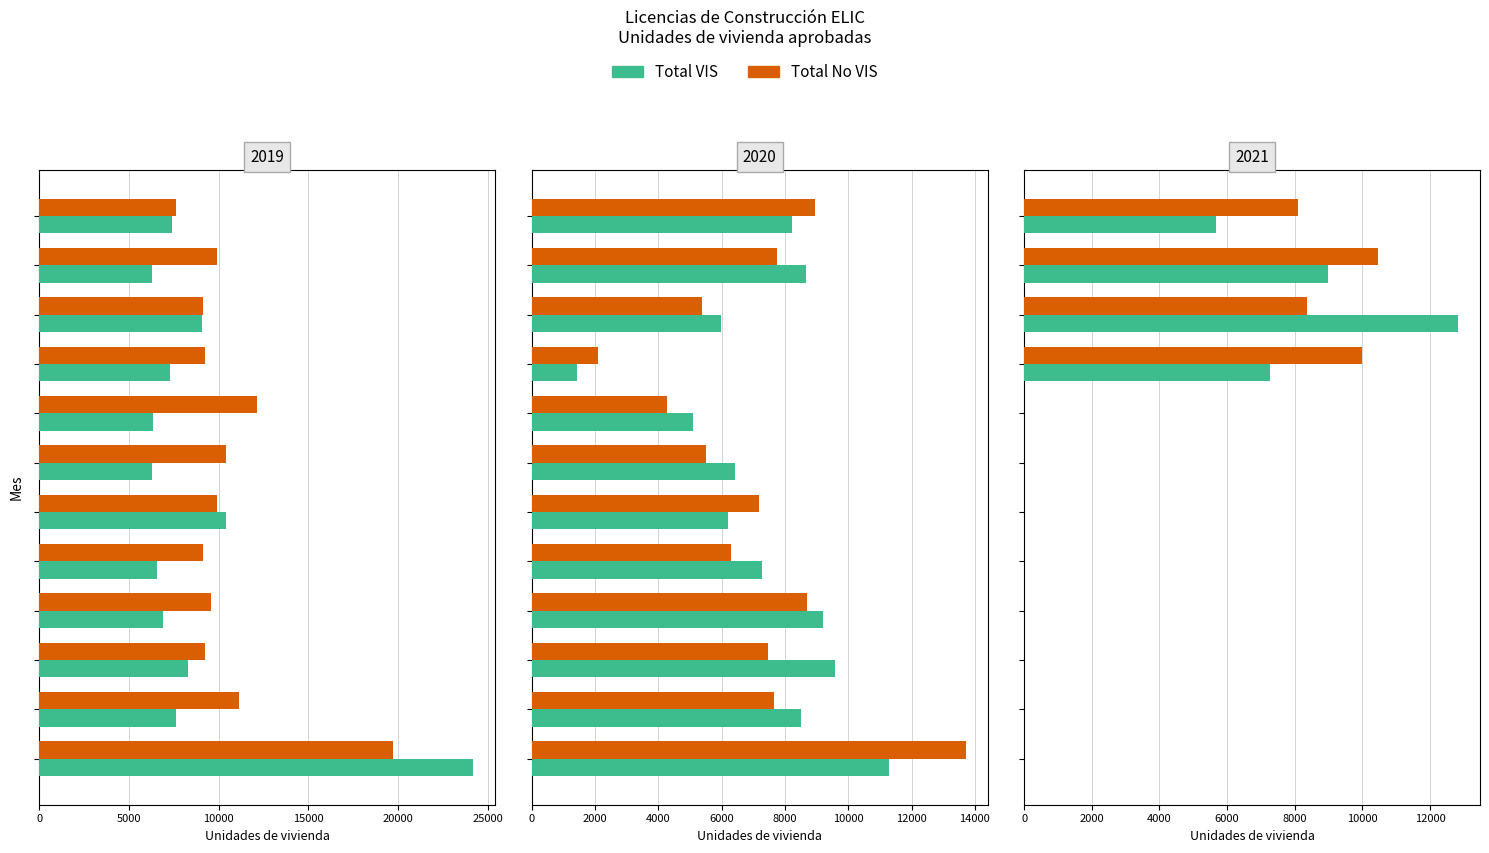

The value of Total No VIS at 20000 is 0. True or false?

True